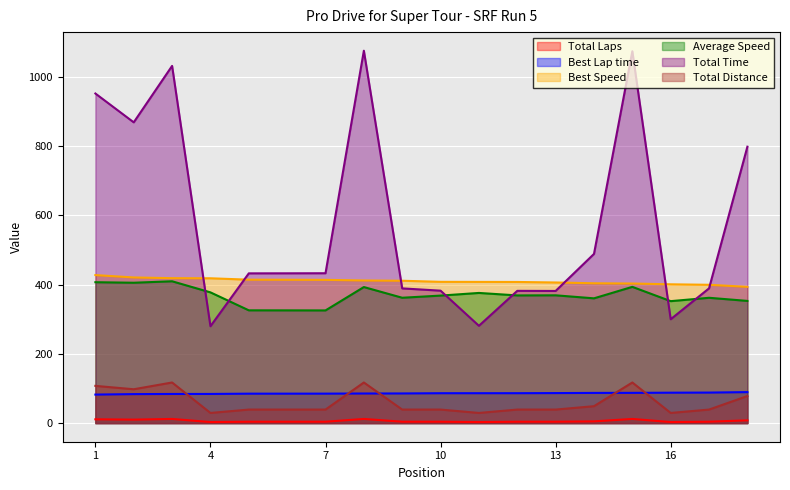

What is the difference between the maximum and minimum values in the Best Lap time series?

7.1